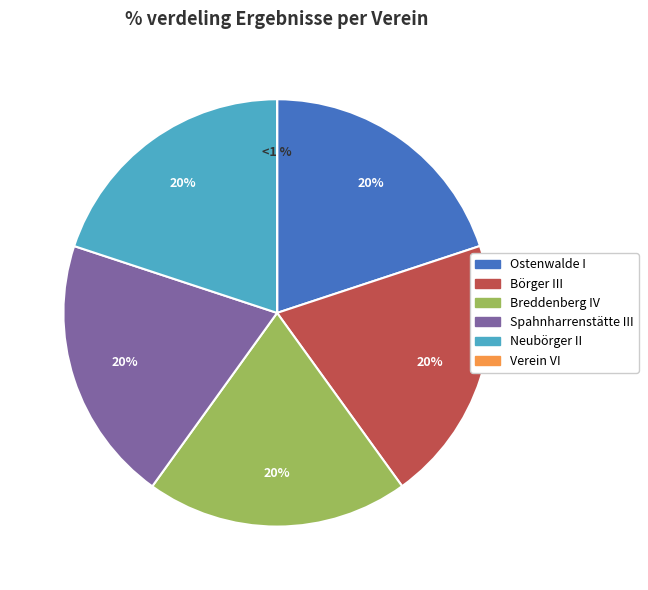

To the nearest percent, what portion does Spahnharrenstätte III represent?

20%